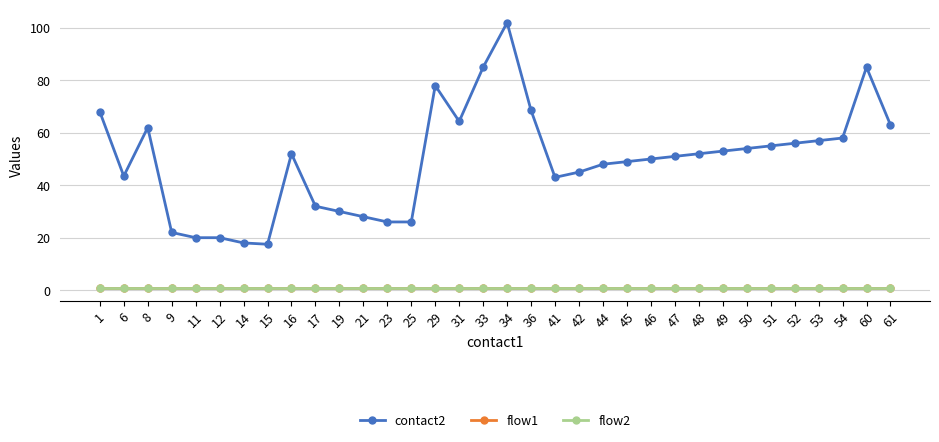

Is this an area chart (filled region under the line)?

No